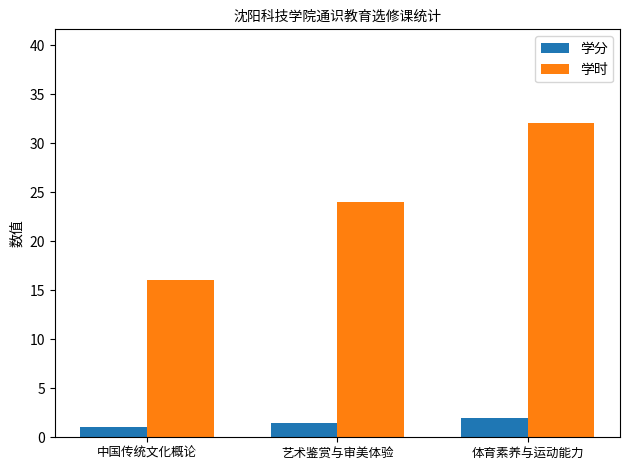

Is it true that 学分 equals 1.5 at 艺术鉴赏与审美体验?

True